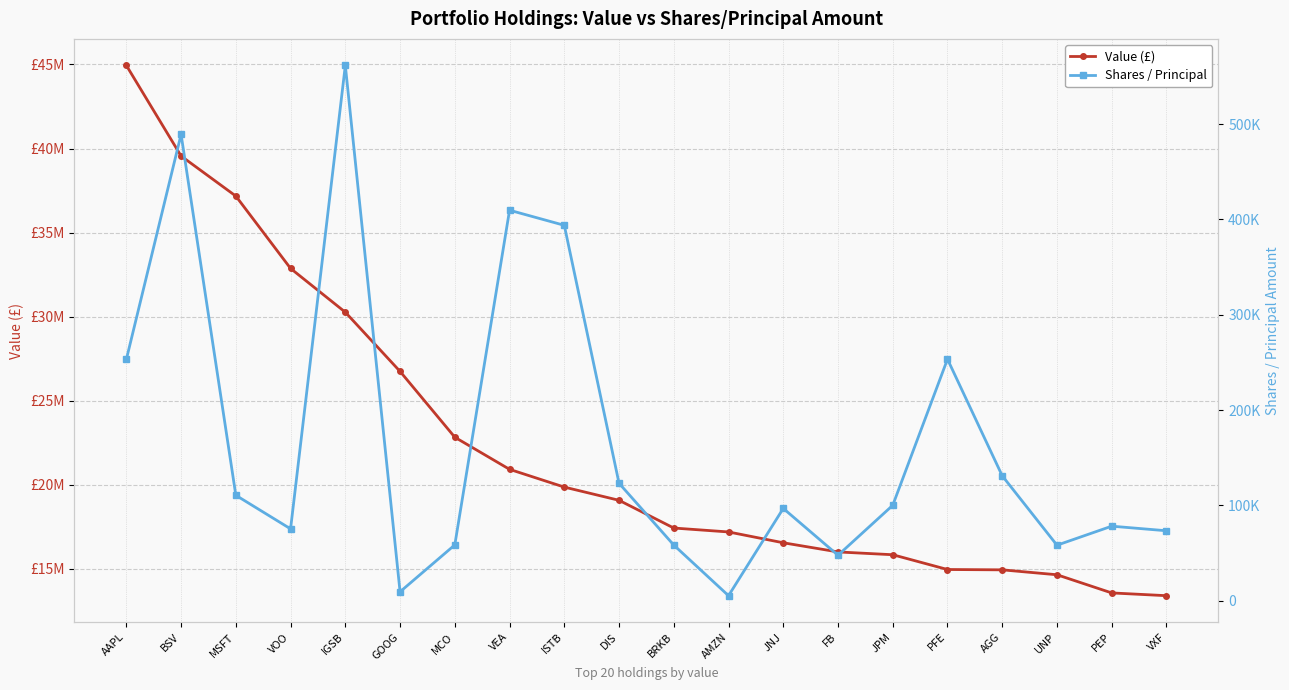

What is the difference between the second highest and minimum values in the Shares / Principal series?

484191